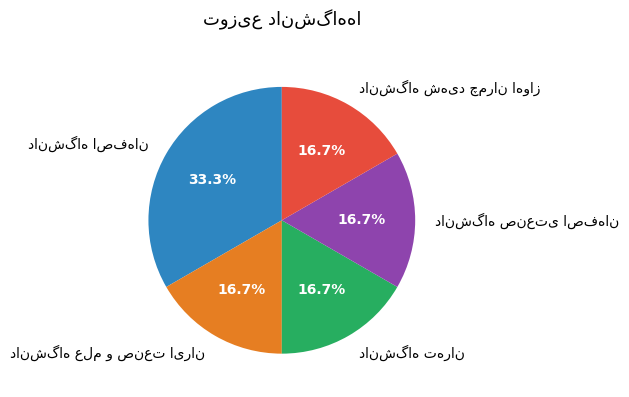

Does any single category account for the majority?

No